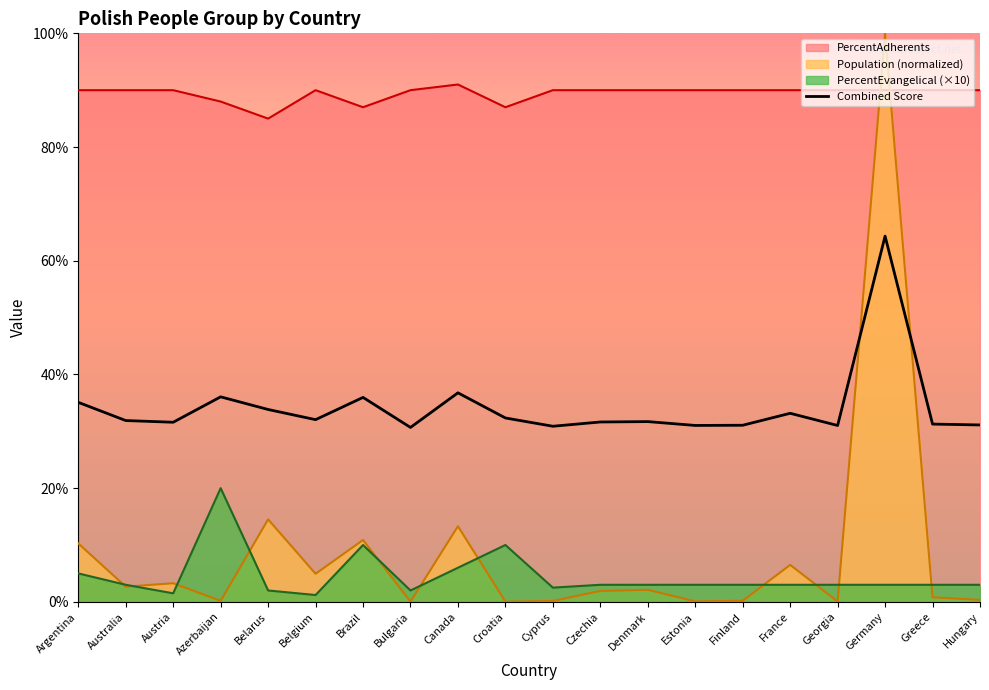

Is the value of Combined Score at Denmark greater than the value of PercentAdherents at Estonia?

No